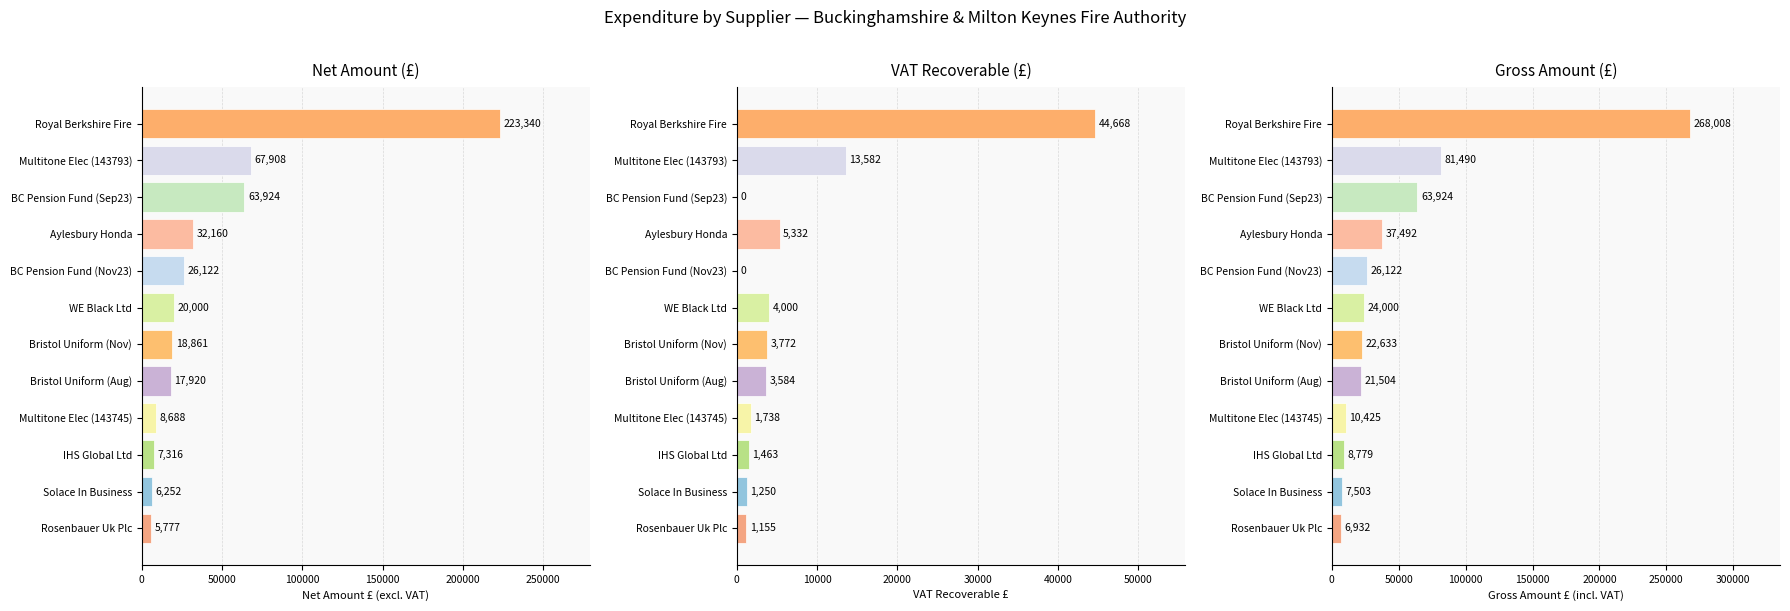

What is the average value of the vat_amount series?

6712.0